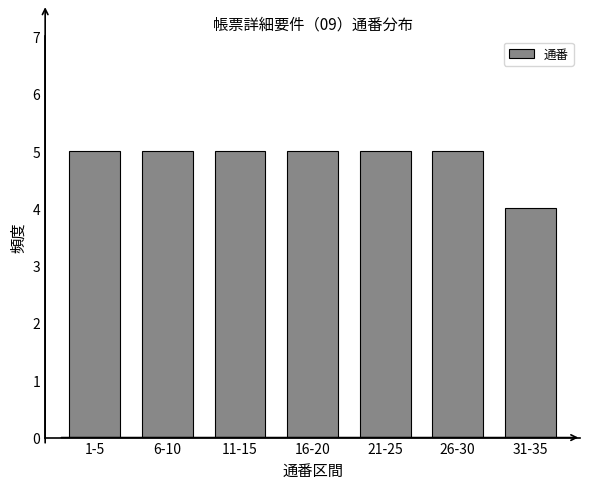

Reading left to right, list all the values displayed in this chart.

1-5=5	6-10=5	11-15=5	16-20=5	21-25=5	26-30=5	31-35=4